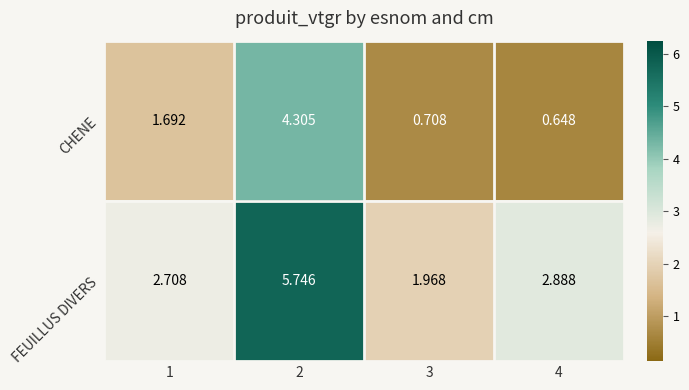

Which series has the largest range (max minus min)?

FEUILLUS DIVERS